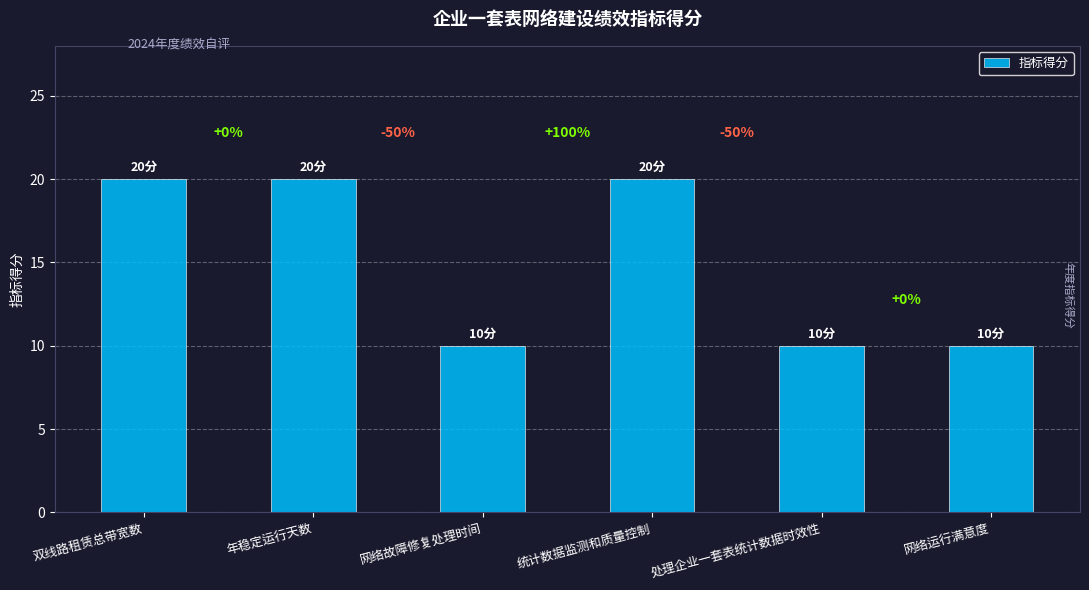

List the labels in order of value, largest first.

双线路租赁总带宽数, 年稳定运行天数, 统计数据监测和质量控制, 网络故障修复处理时间, 处理企业一套表统计数据时效性, 网络运行满意度